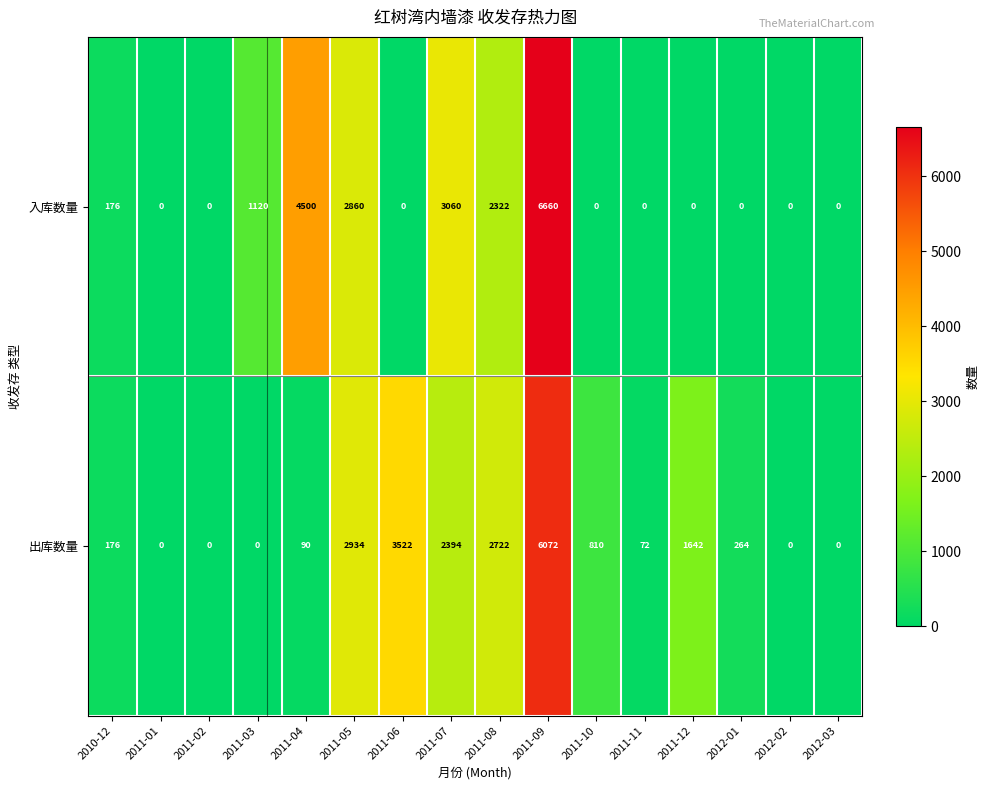

The 出库数量 series shows 6072 at 2011-09. True or false?

True